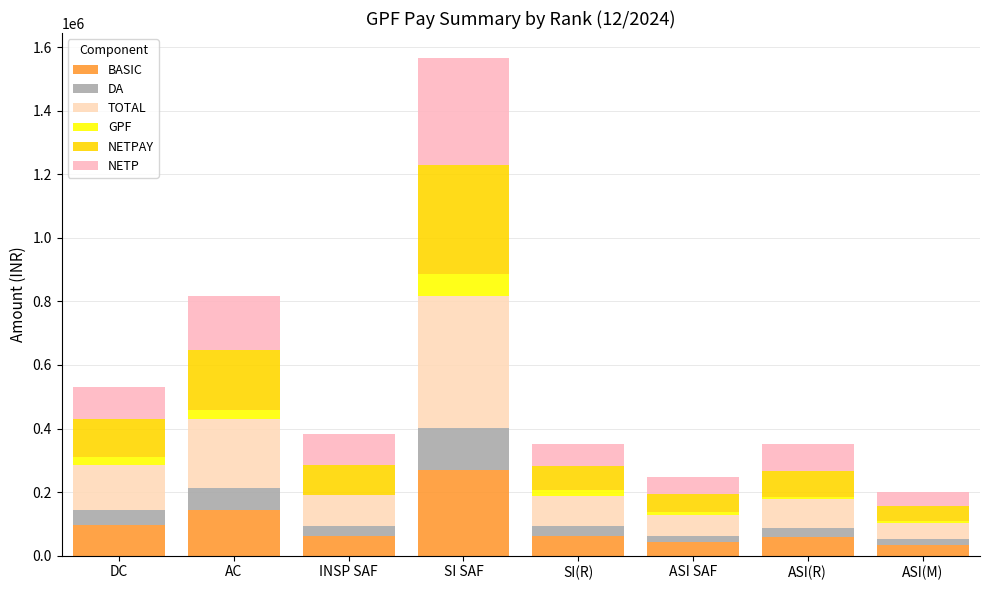

What is the difference between the maximum and second lowest values in the BASIC series?

226500